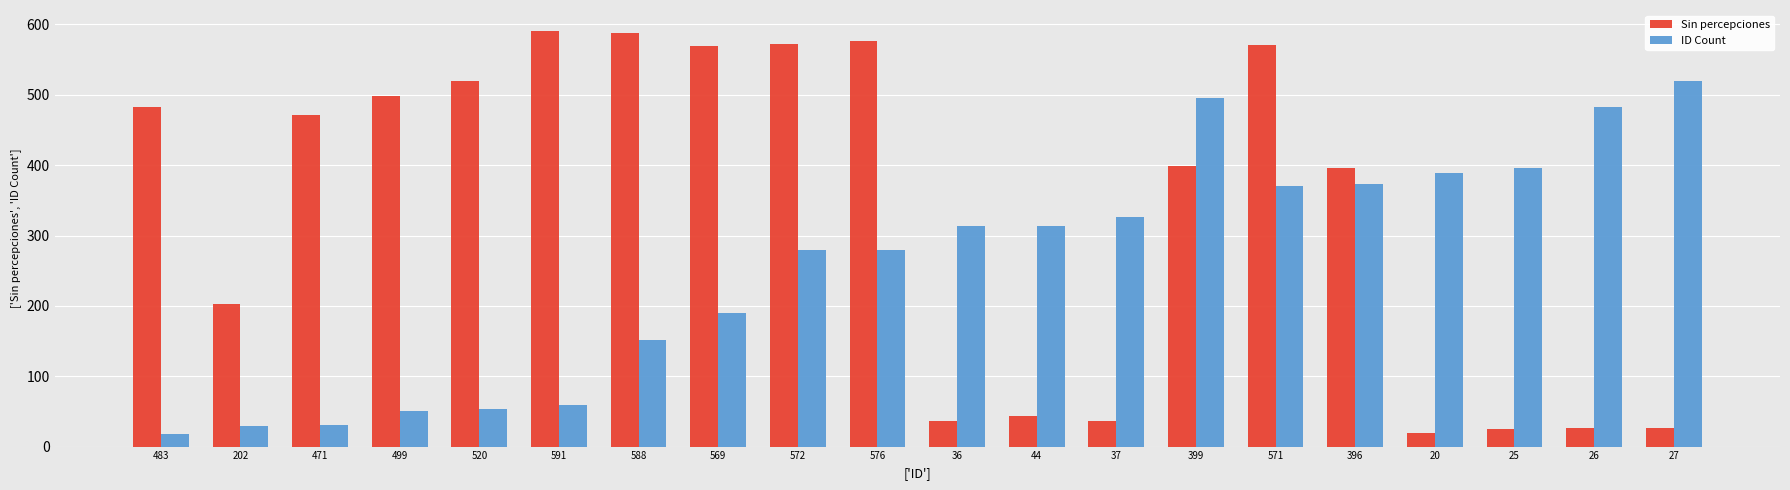

What is the sum of all ID Count values?

5122